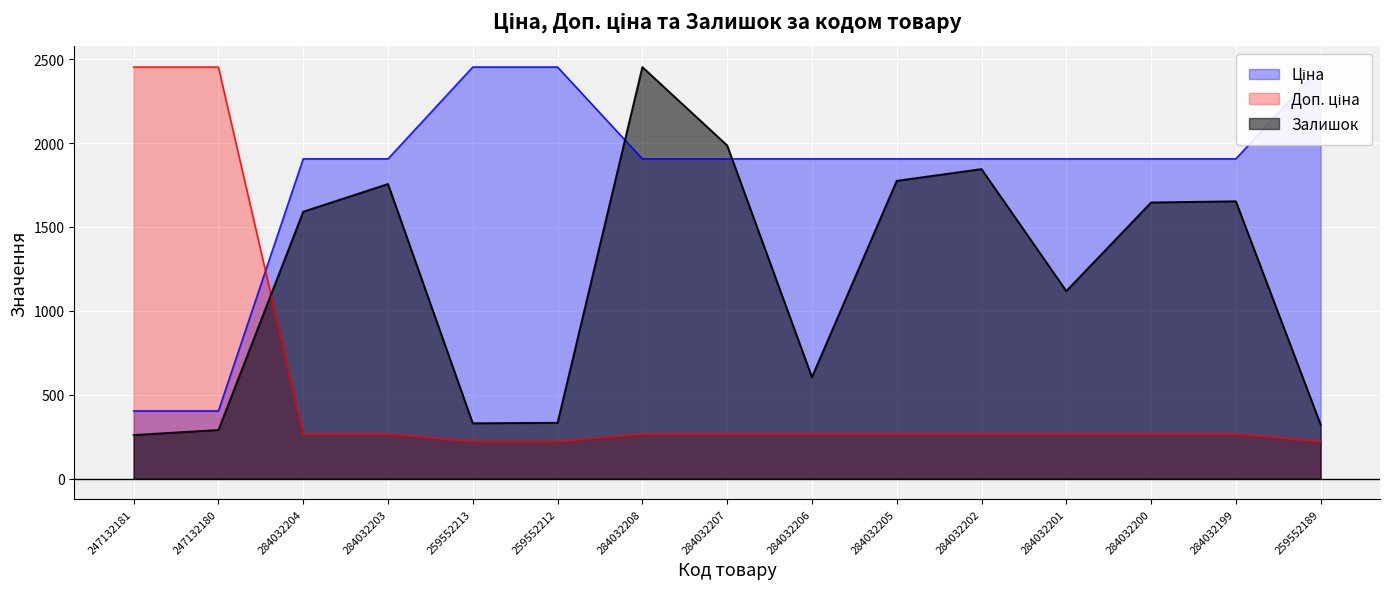

What is the minimum value shown in the chart?

220.3